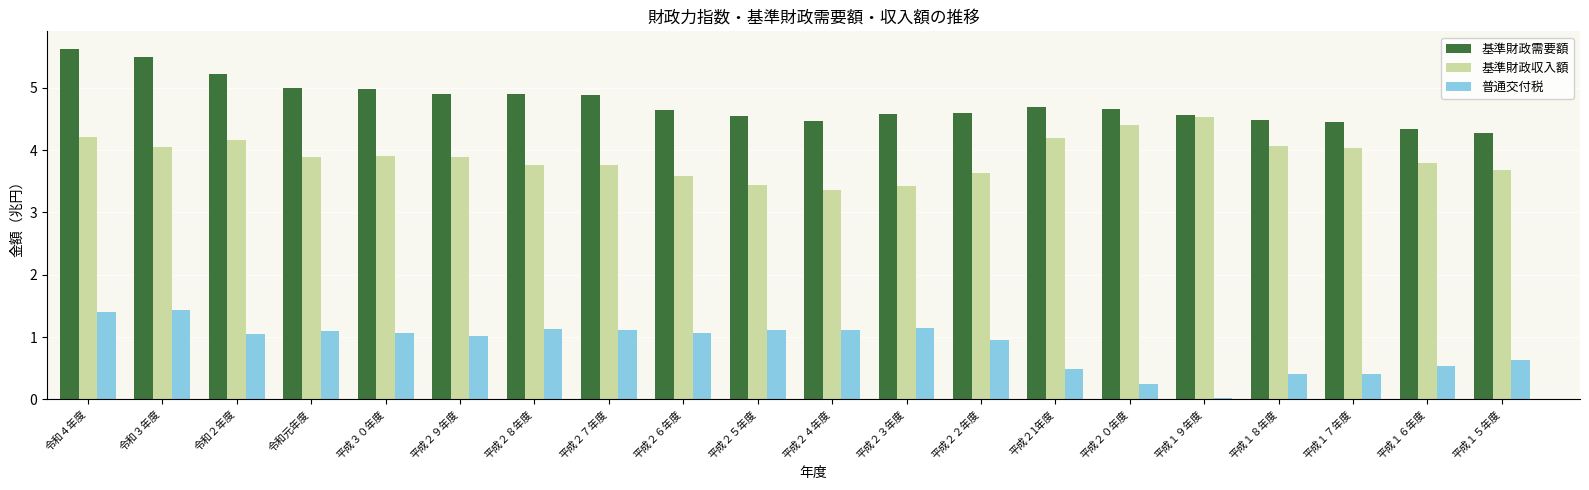

What is the spread (max minus min) of values at 令和２年度?

4.2